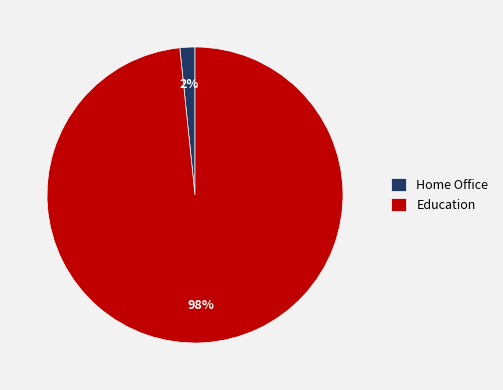

Is Home Office the majority of the pie?

No